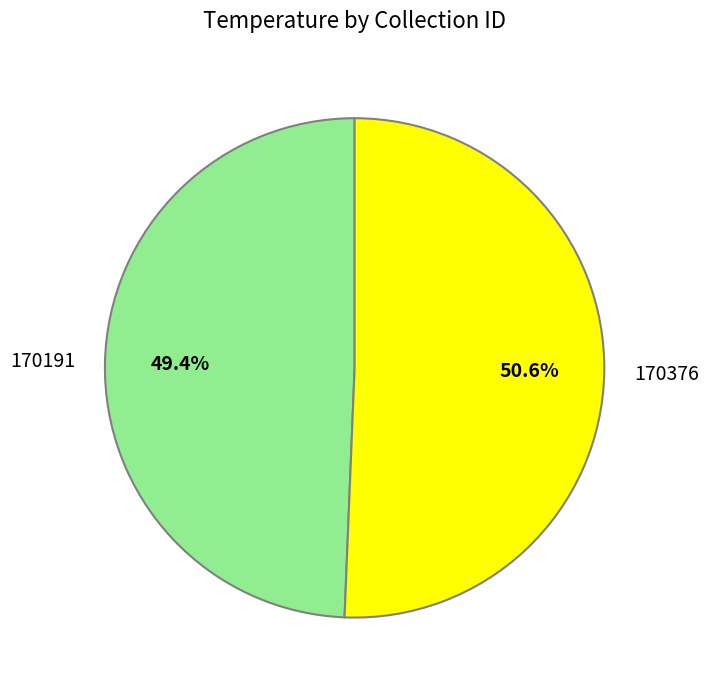

Is there any slice that represents more than half of the pie?

Yes